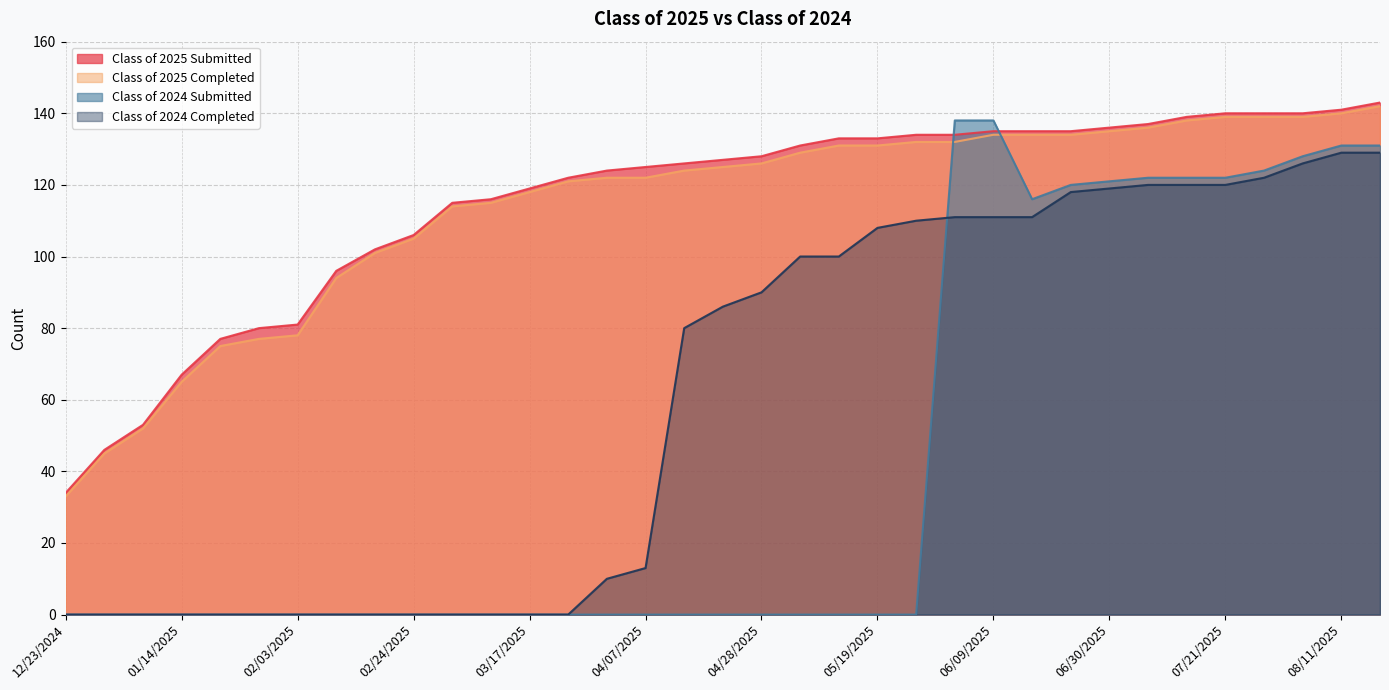

True or false: Class of 2025 Submitted has more than 2 points higher than both neighbors.

False